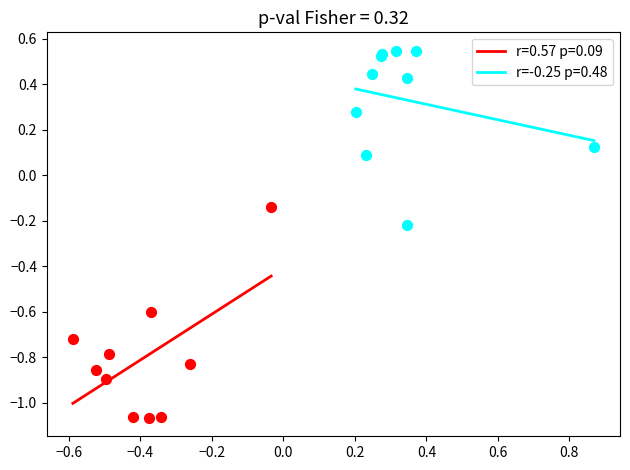

What are all the series names shown in the legend?

r=0.57 p=0.09, r=-0.25 p=0.48